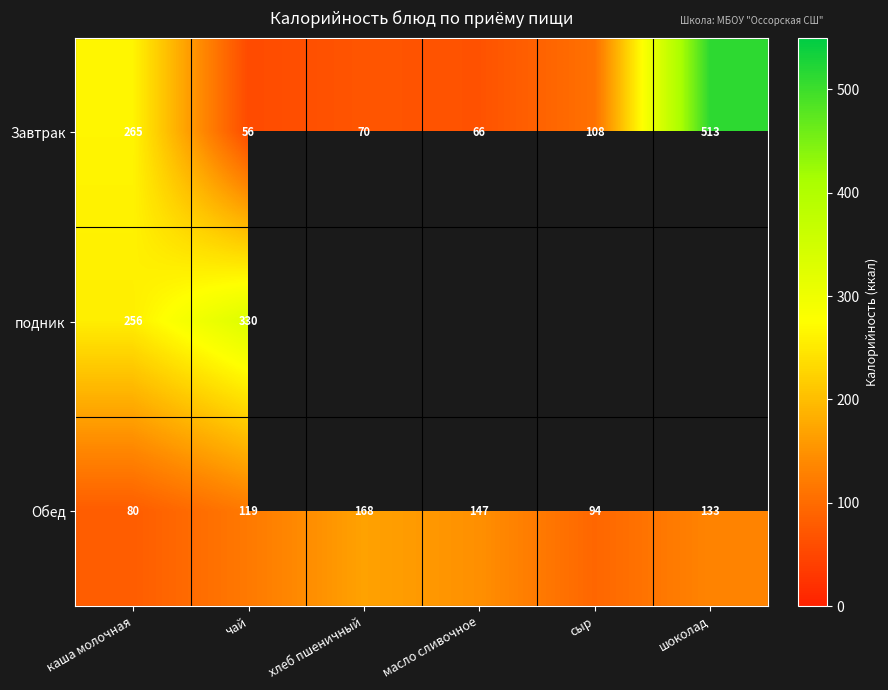

Is the value of Завтрак at масло сливочное greater than the value of Обед at масло сливочное?

No